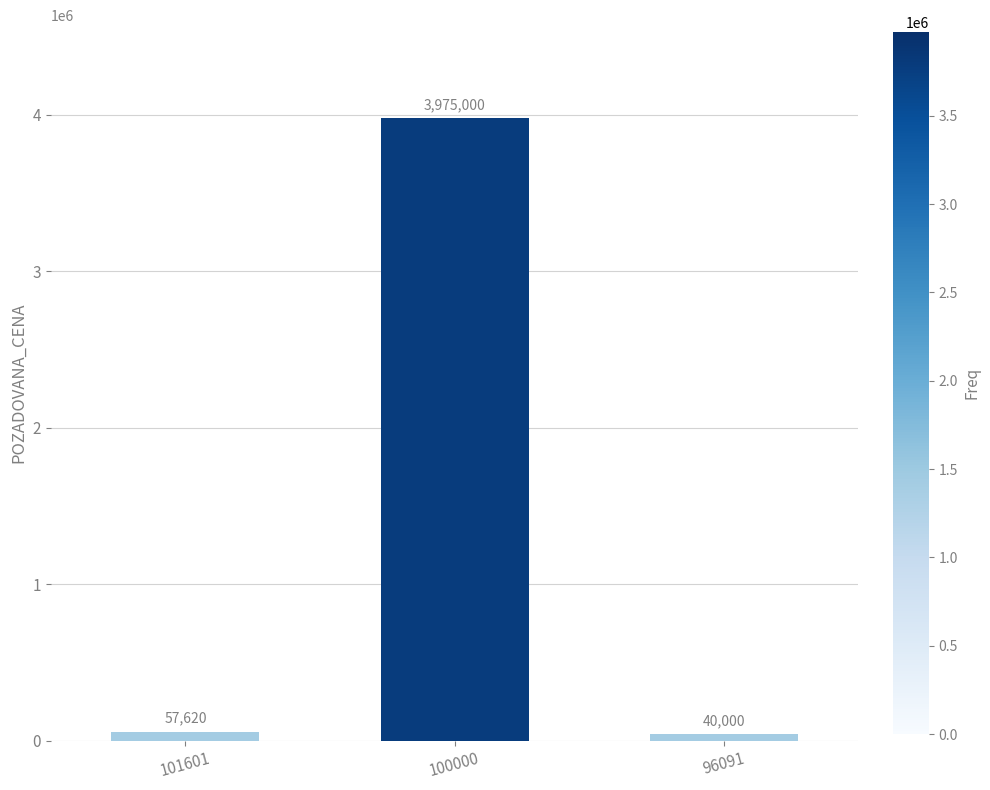

What is the value of the 1st bar from the left?

57620